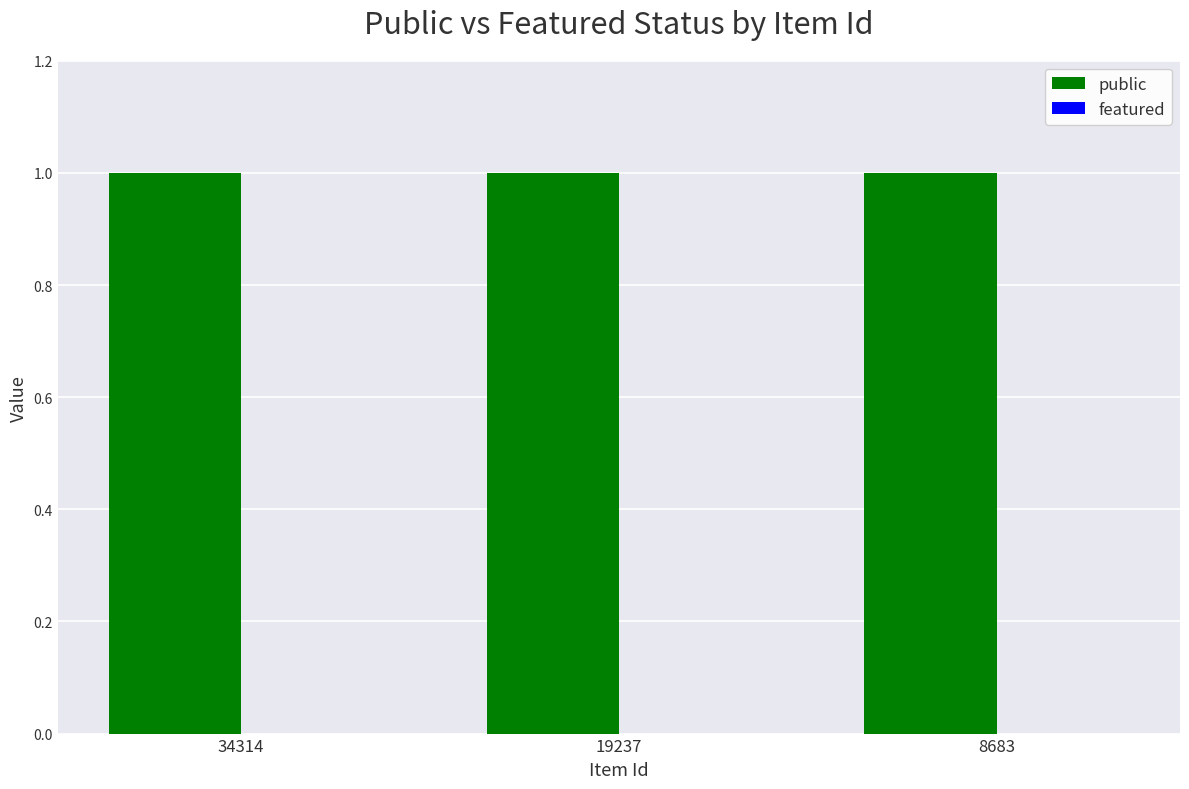

Which series has the largest total across all categories?

public